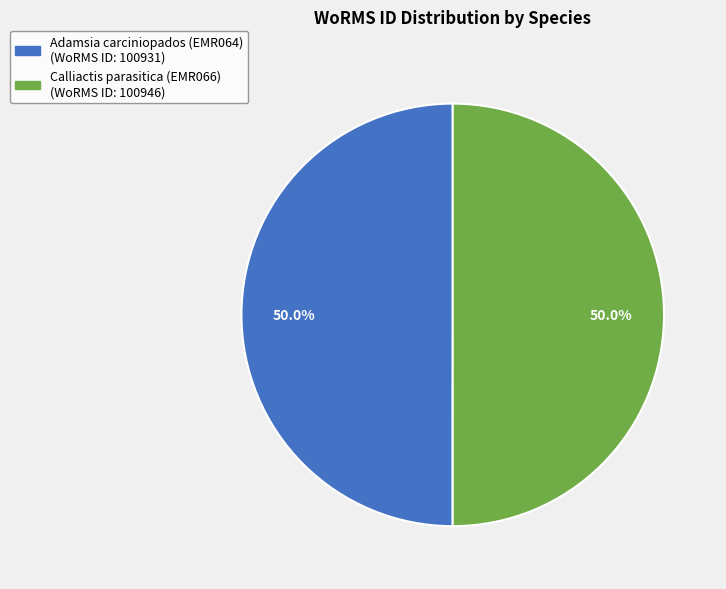

What percentage do Adamsia carciniopados (EMR064) and Calliactis parasitica (EMR066) together represent?

100.0%